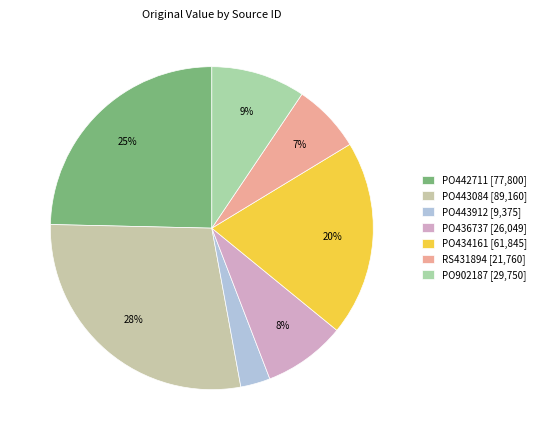

What is the ratio of the value at RS431894 to the value at PO436737?

0.8